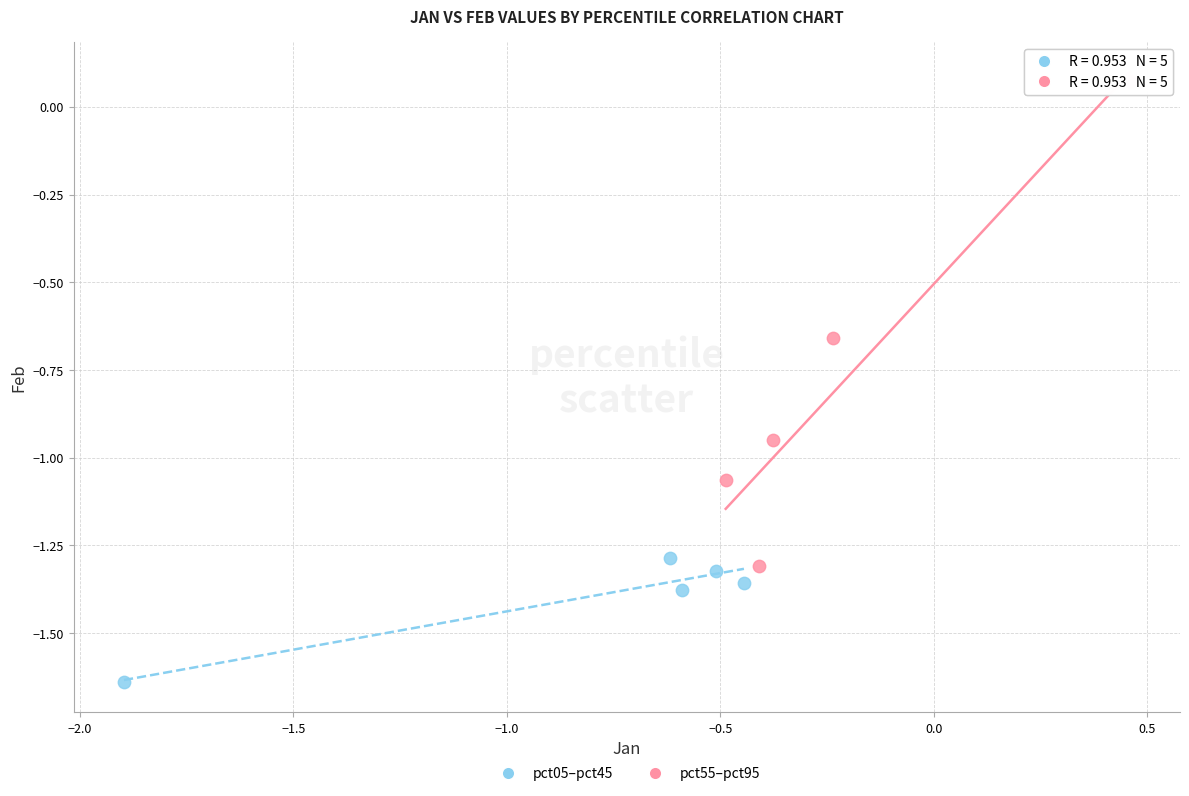

Which series has the largest Y range (max minus min)?

pct55–pct95